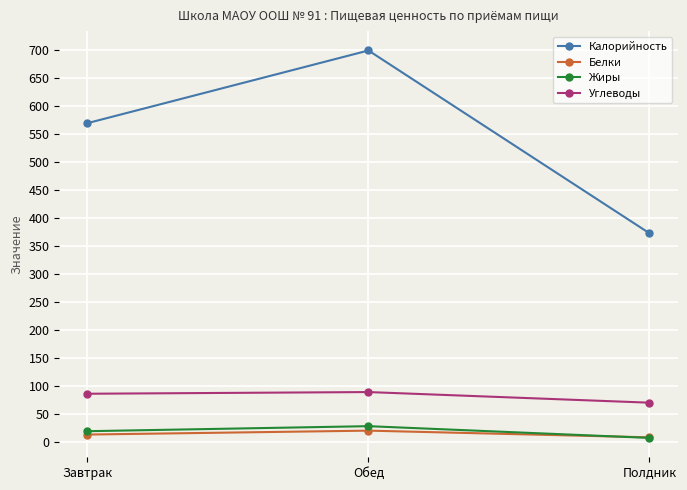

What is the label of the 2nd point from the right?

Обед